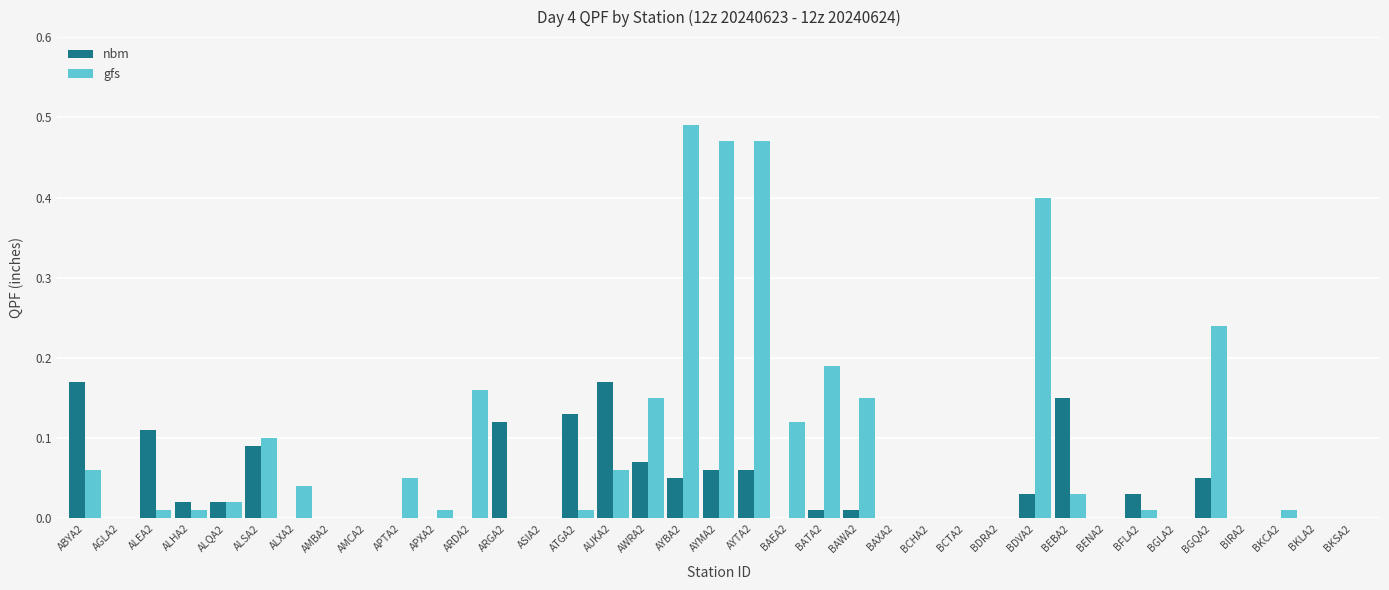

Which category has the highest value in the gfs series?

AYBA2